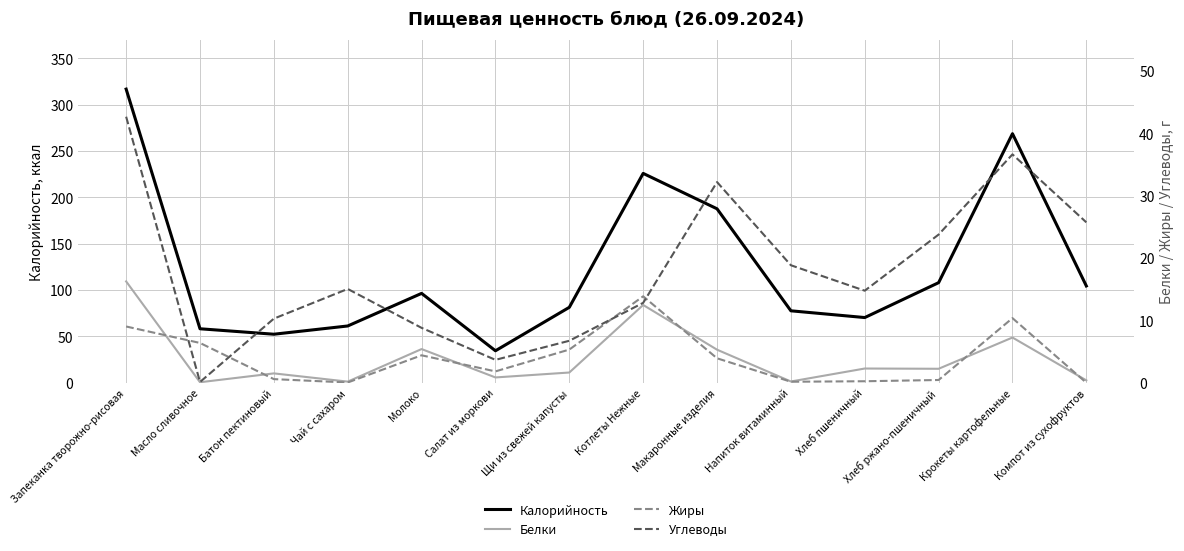

True or false: Жиры has more than 2 interior local peaks.

True